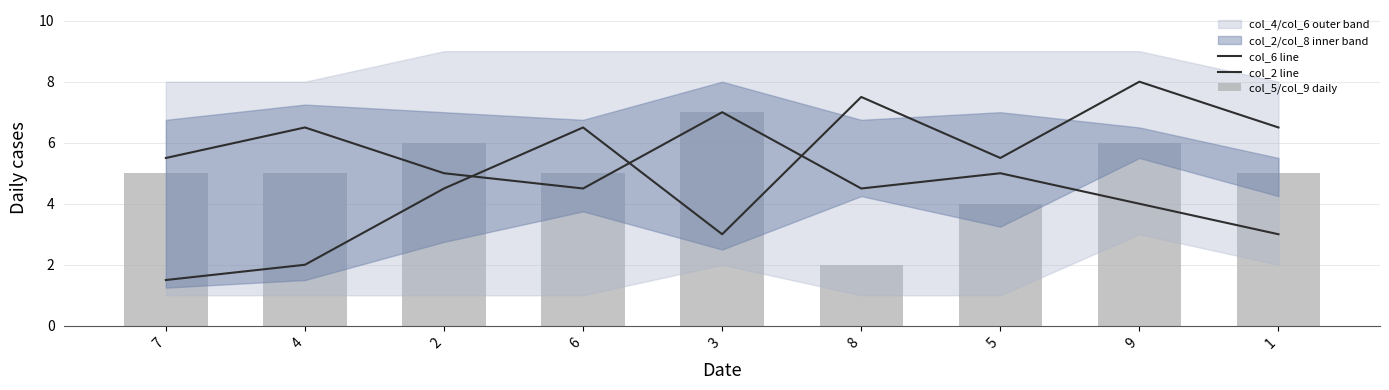

The value of col_2 line at 6 is 3.5. True or false?

False